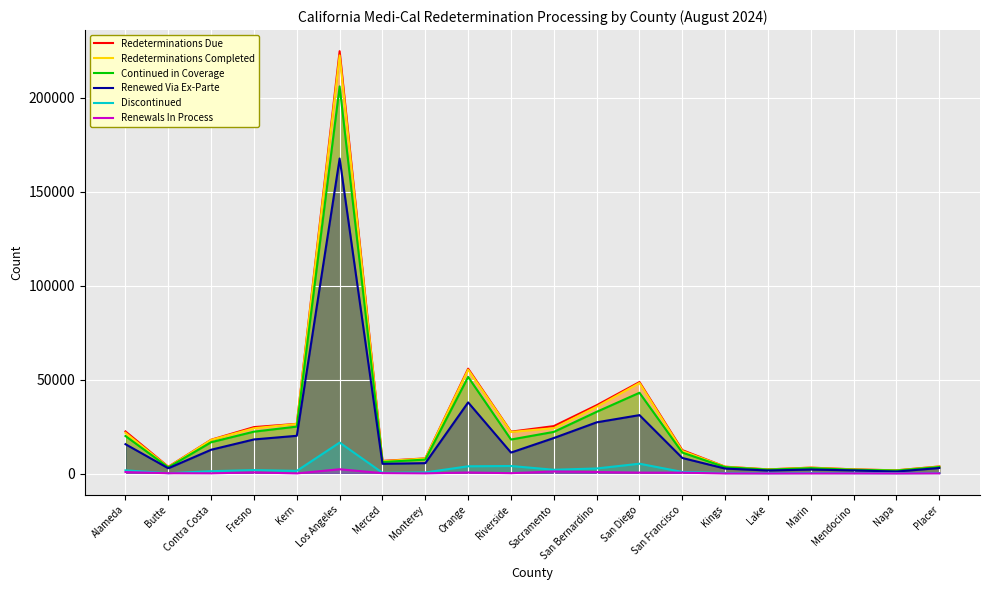

The Redeterminations Completed series shows 6521 at Merced. True or false?

True